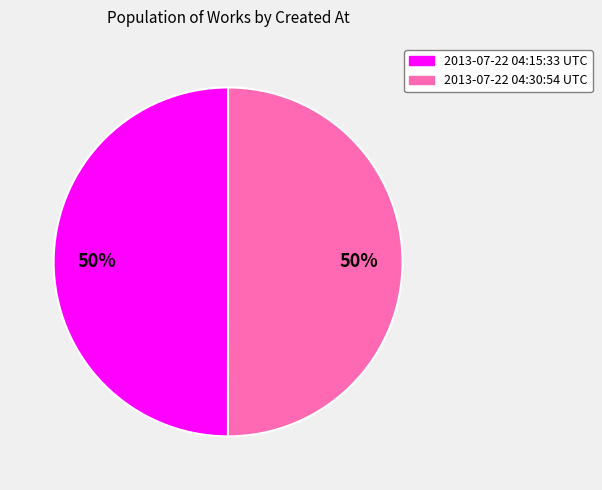

Approximately how many times larger is the value at 2013-07-22 04:15:33 UTC compared to 2013-07-22 04:30:54 UTC?

1.0